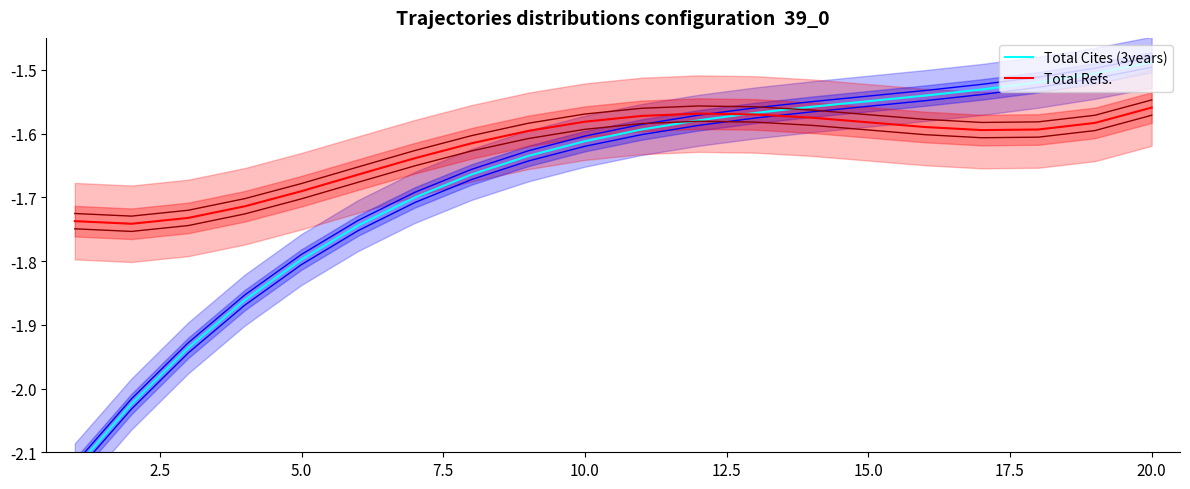

Does the chart have visible grid lines?

No